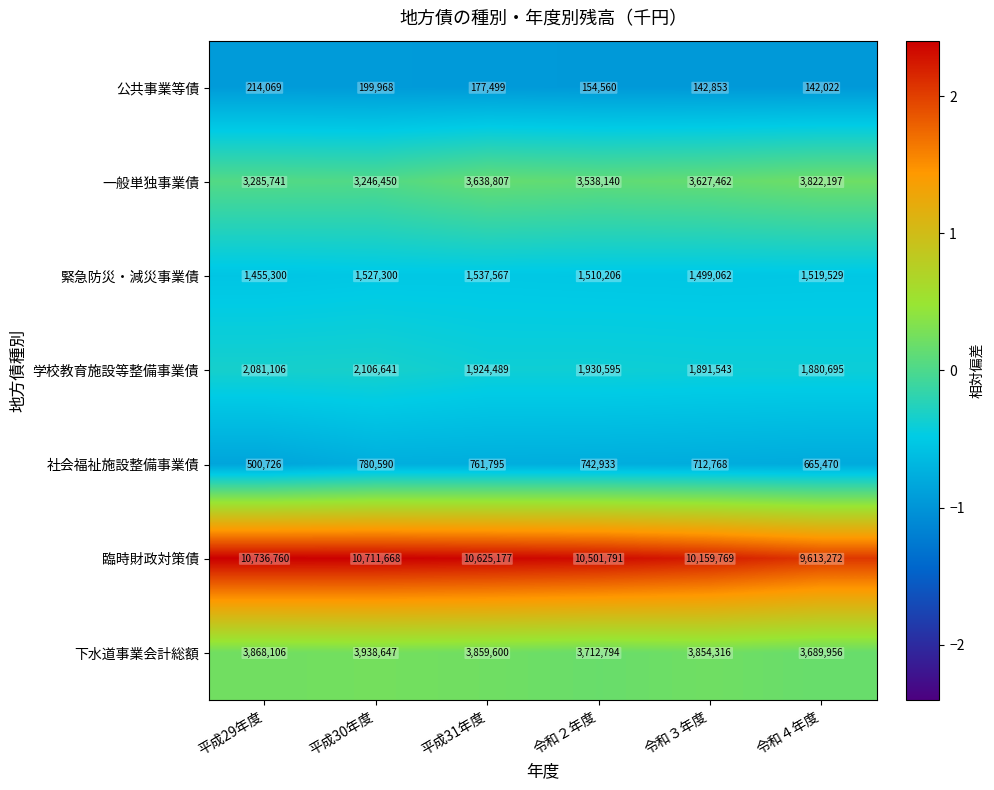

The value of 臨時財政対策債 at 平成31年度 is 2221793. True or false?

False